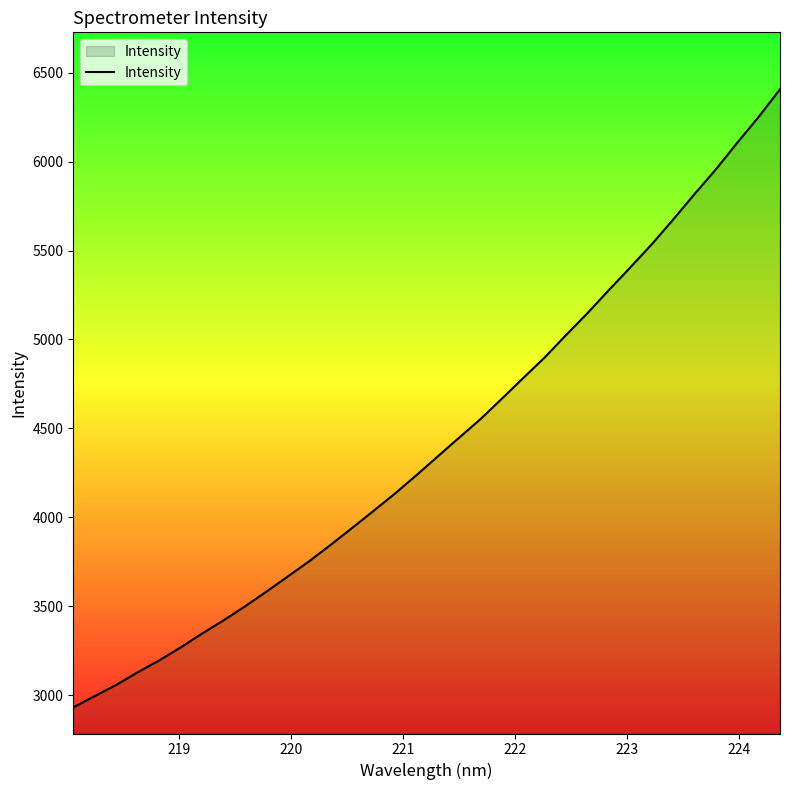

What is the sum of all values?

150307.8